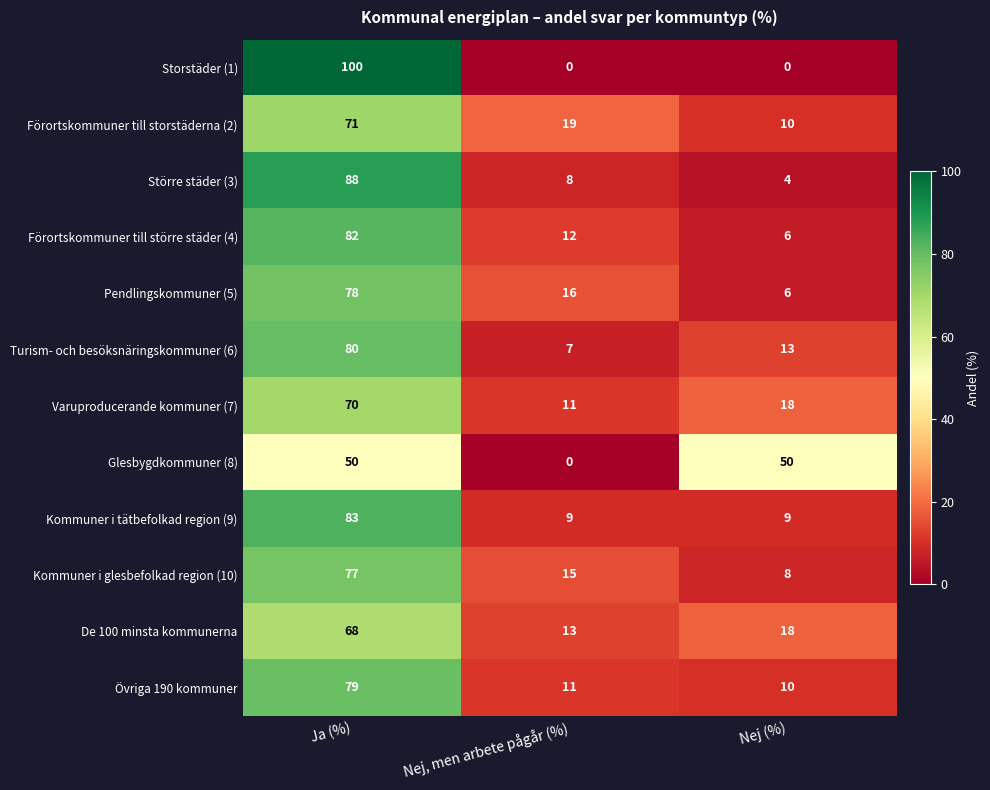

Count the Varuproducerande kommuner (7) values in the range 11 to 70.

3